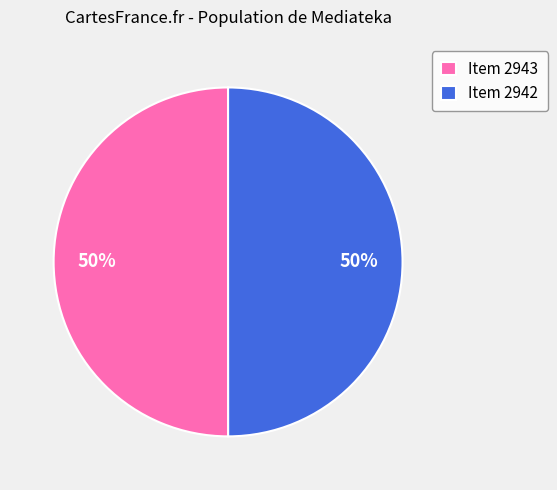

The Item 2942 slice represents 50% of the pie. True or false?

True